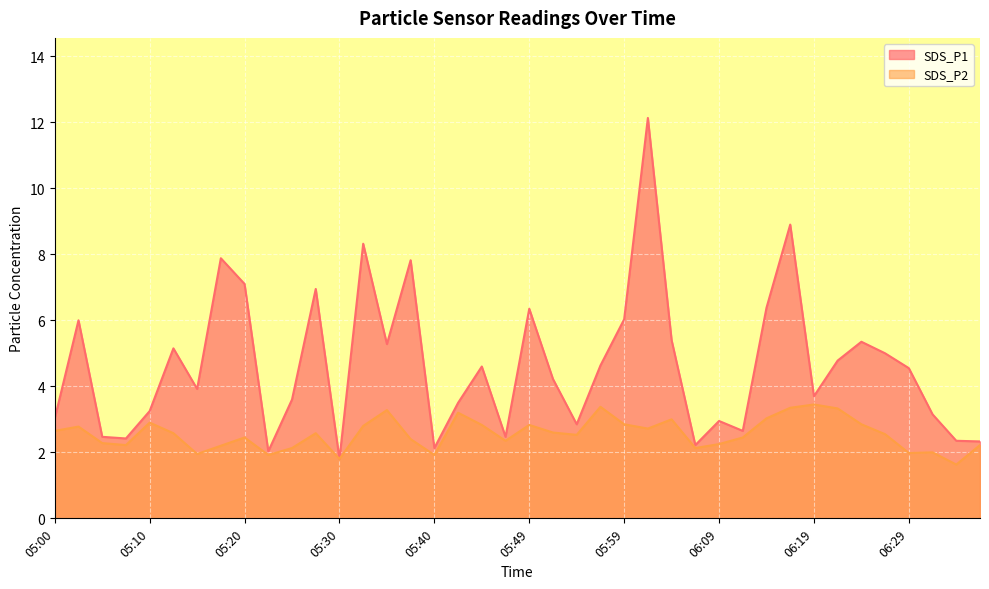

Reading left to right, transcribe all the data shown in this chart.

SDS_P1: 05:00=3.0	05:03=6.0	05:05=2.5	05:08=2.4	05:10=3.2	05:13=5.2	05:15=3.9	05:17=7.9	05:20=7.1	05:22=2.0	05:25=3.6	05:27=7.0	05:30=1.8	05:32=8.3	05:35=5.3	05:37=7.8	05:40=2.1	05:42=3.5	05:45=4.6	05:47=2.5	05:49=6.3	05:52=4.2	05:54=2.9	05:57=4.6	05:59=6.0	06:02=12.1	06:04=5.4	06:07=2.2	06:09=3.0	06:12=2.6	06:14=6.4	06:16=8.9	06:19=3.7	06:21=4.8	06:24=5.3	06:26=5.0	06:29=4.5	06:31=3.1	06:34=2.4	06:36=2.3
SDS_P2: 05:00=2.6	05:03=2.8	05:05=2.3	05:08=2.2	05:10=2.9	05:13=2.6	05:15=1.9	05:17=2.2	05:20=2.5	05:22=1.9	05:25=2.1	05:27=2.6	05:30=1.8	05:32=2.8	05:35=3.3	05:37=2.4	05:40=1.9	05:42=3.2	05:45=2.8	05:47=2.4	05:49=2.8	05:52=2.6	05:54=2.5	05:57=3.4	05:59=2.9	06:02=2.7	06:04=3.0	06:07=2.1	06:09=2.2	06:12=2.5	06:14=3.0	06:16=3.4	06:19=3.5	06:21=3.3	06:24=2.9	06:26=2.5	06:29=2.0	06:31=2.0	06:34=1.6	06:36=2.2